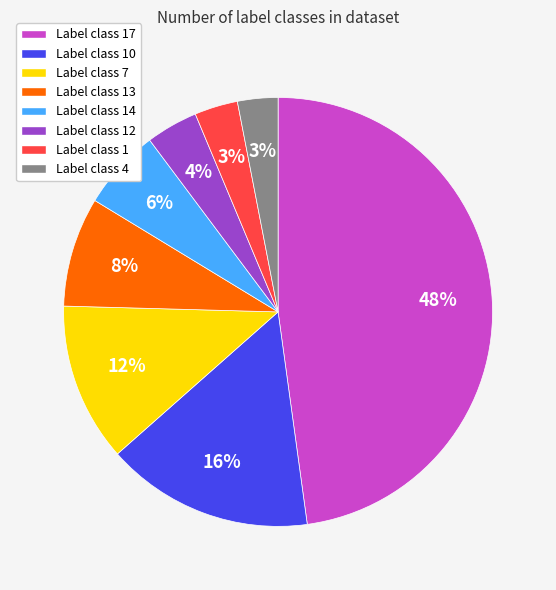

True or false: Label class 7 accounts for 5% of the total.

False